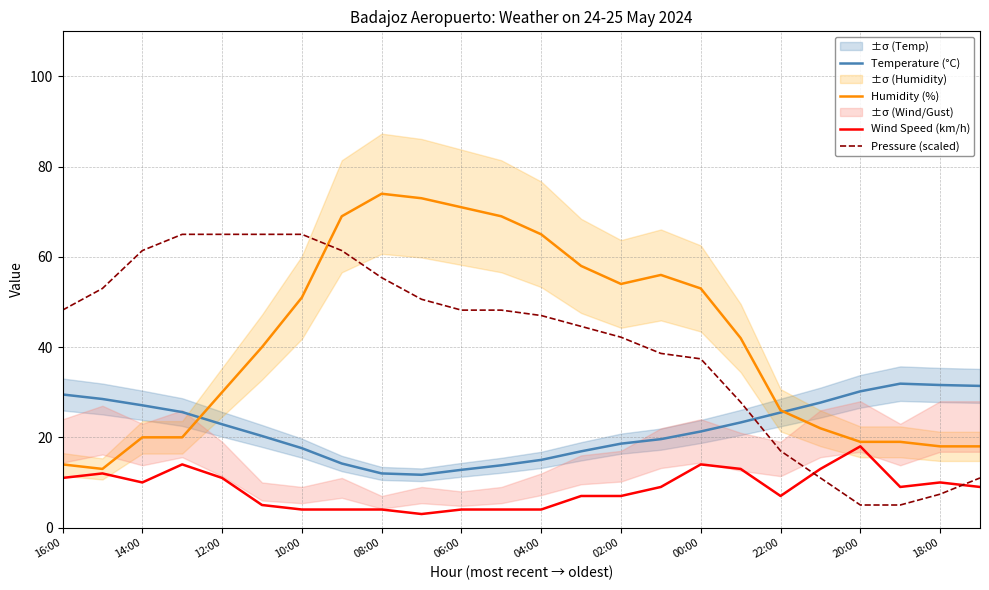

Rank the series by their maximum value, from highest to lowest.

Humidity (%), Pressure (scaled), Temperature (°C), Wind Speed (km/h)